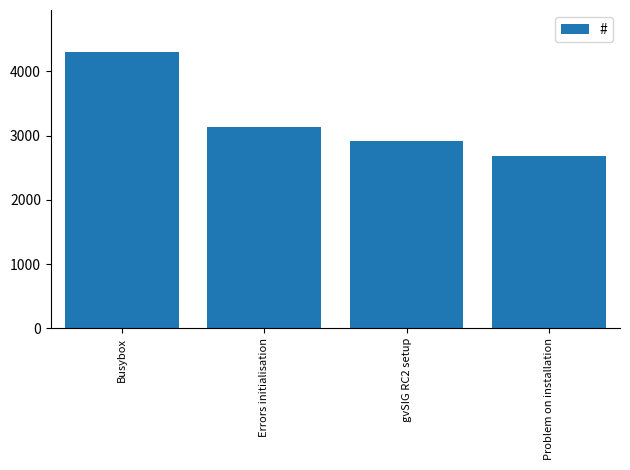

What is the greatest value displayed?

4307